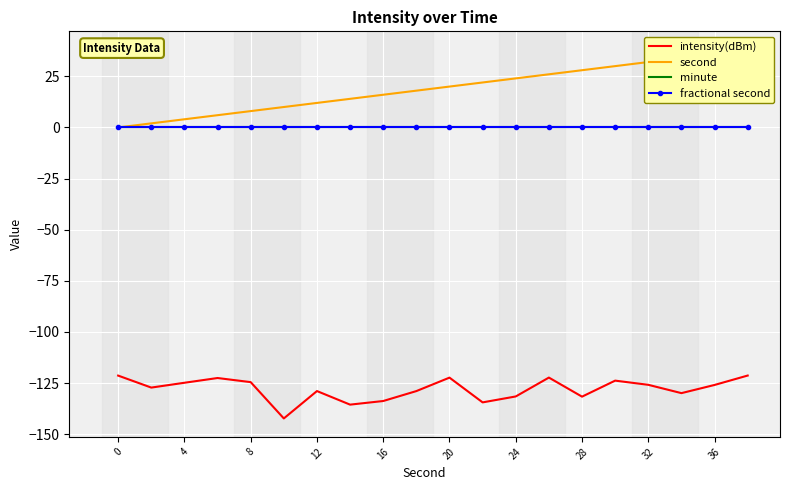

What value does the intensity(dBm) series have at 12?

-128.9